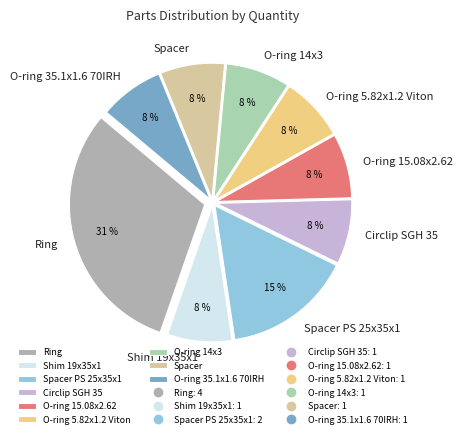

To the nearest percent, what percentage of the pie is O-ring 35.1x1.6 70IRH?

8%